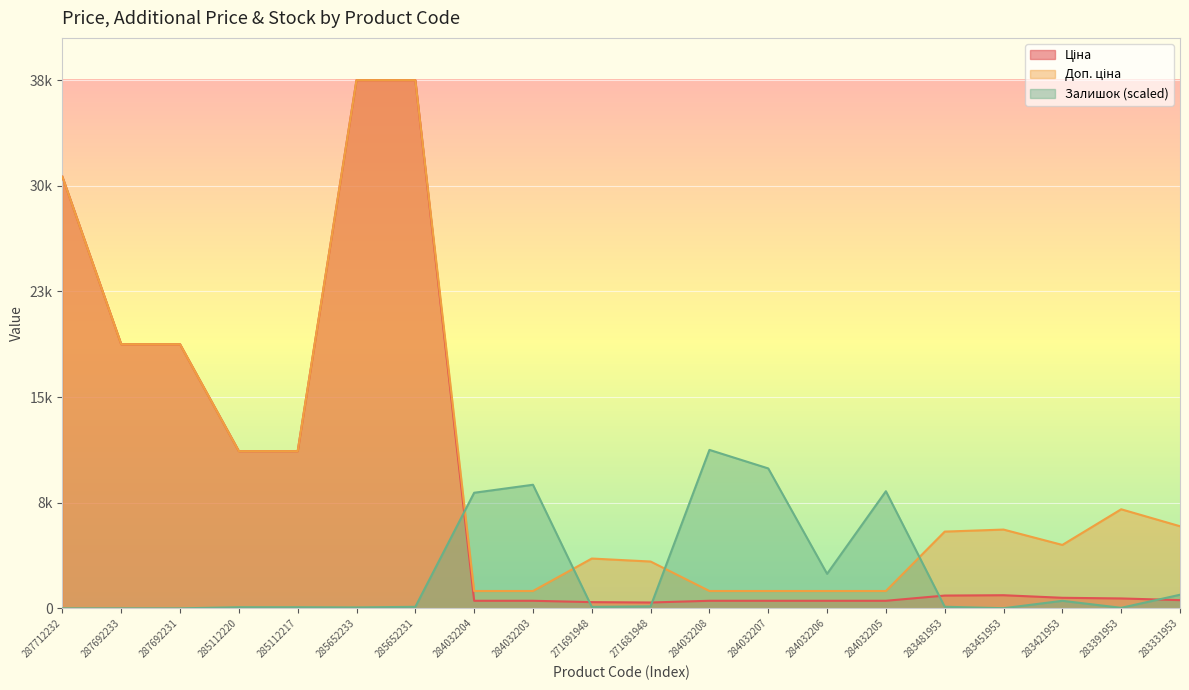

Which has a higher value, 271681948 or 284032207?

284032207